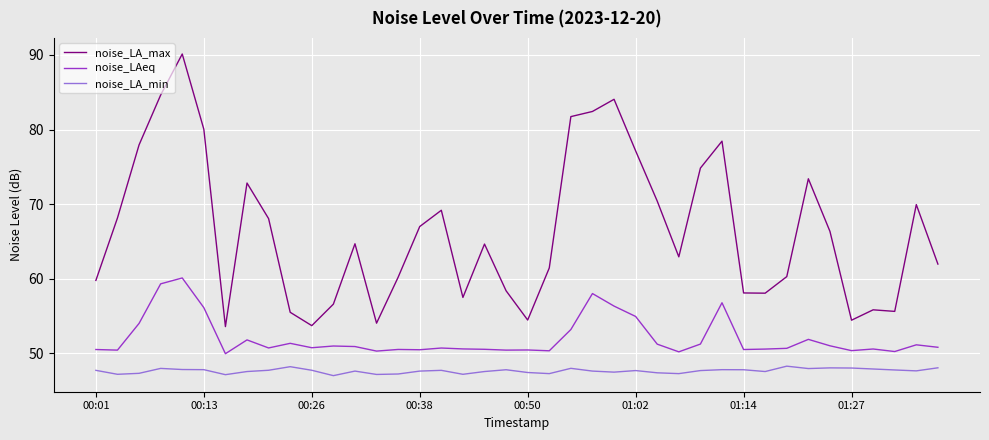

What is the difference between the maximum and minimum values in the noise_LA_max series?

36.5